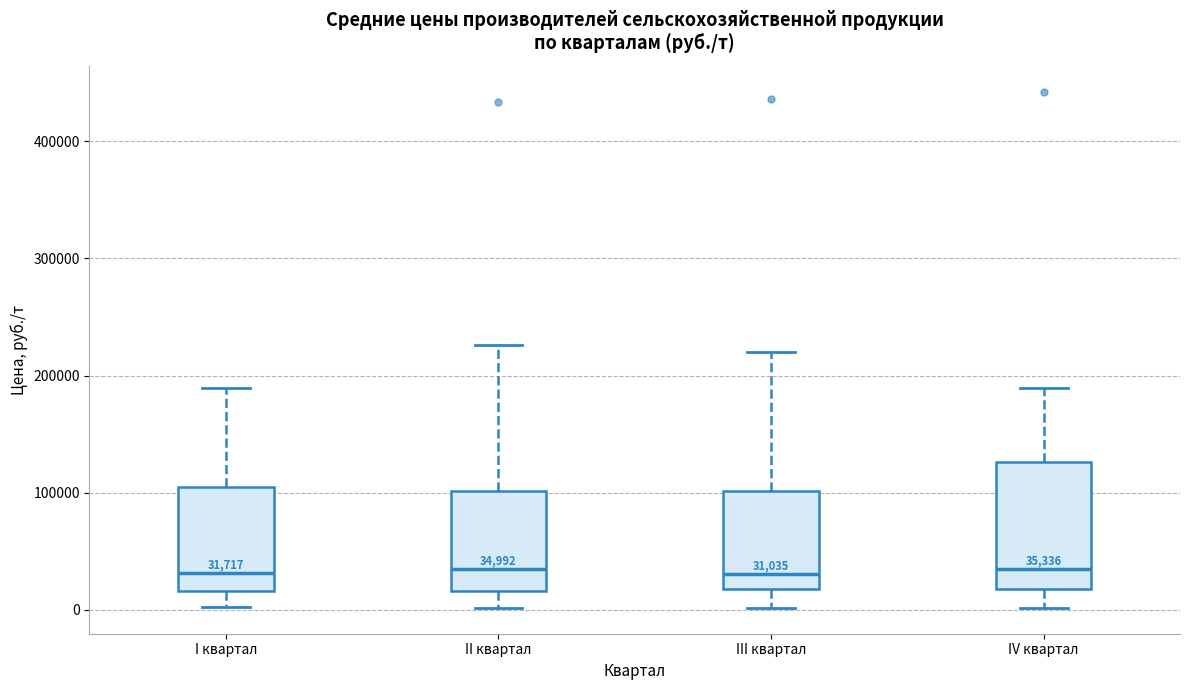

Comparing the boxes themselves (not the whiskers), which one is the tallest?

IV квартал